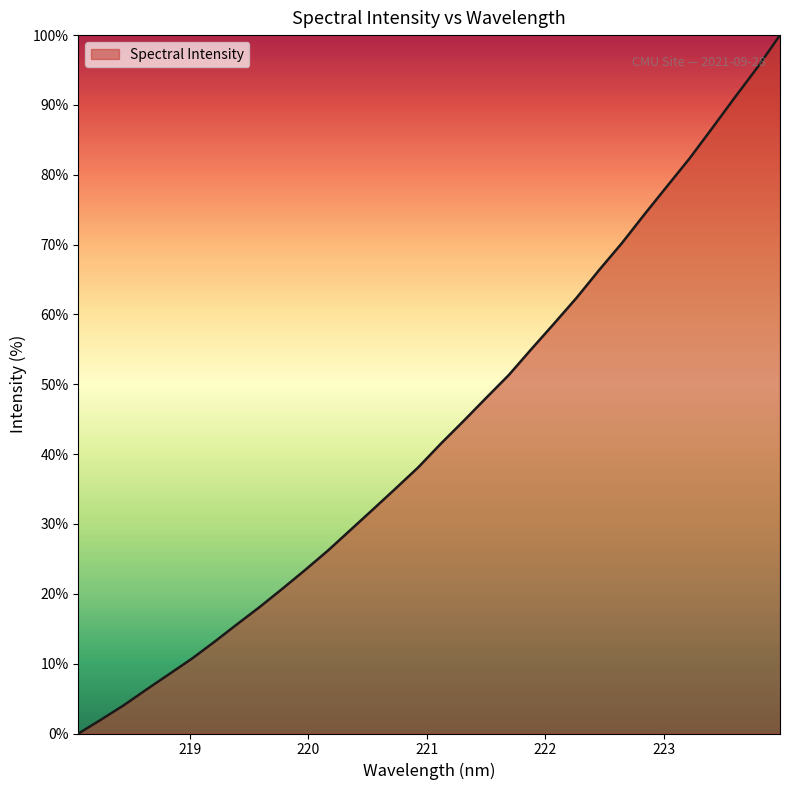

What is the difference between the maximum and minimum values?

100.0